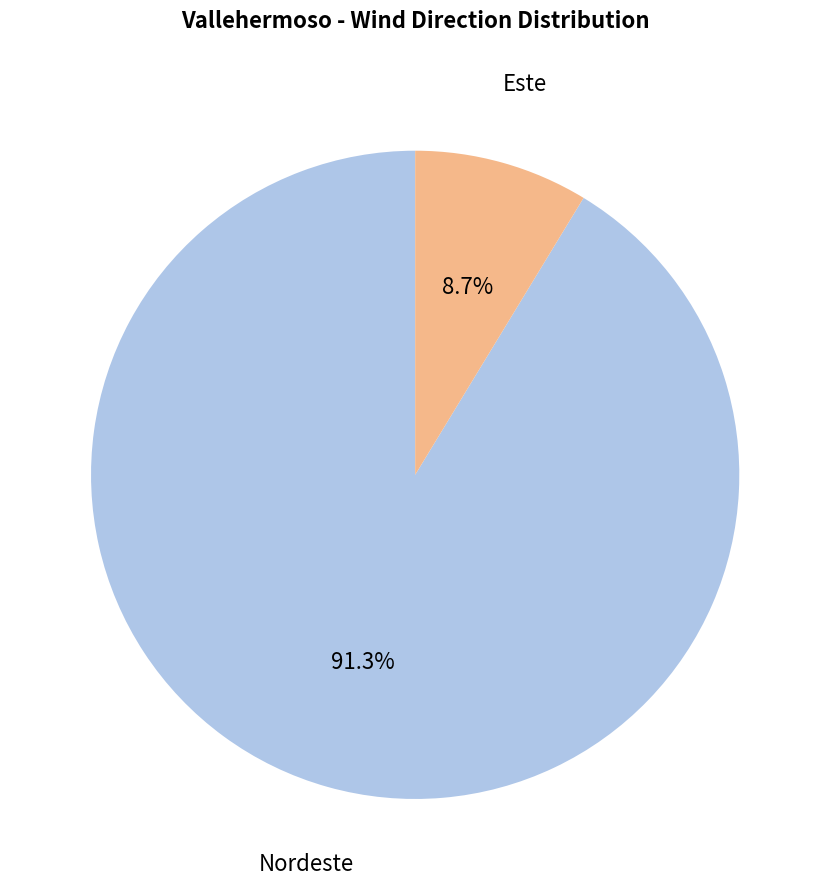

Is there any slice that represents more than half of the pie?

Yes